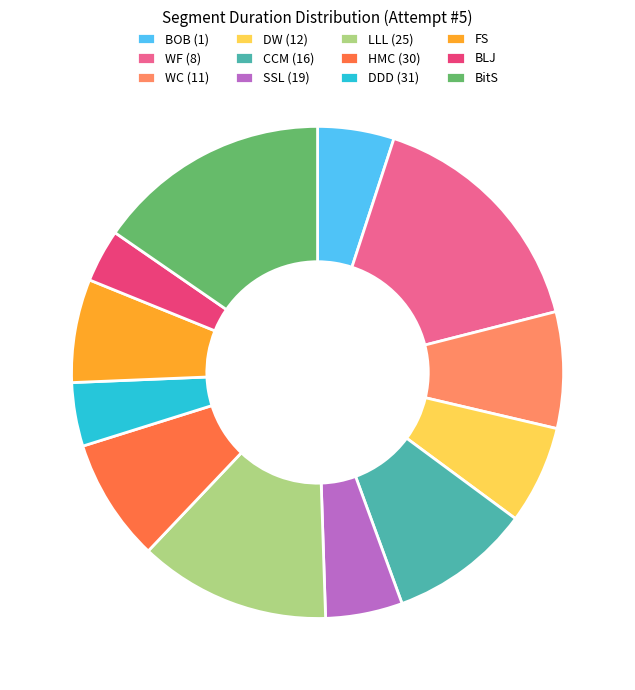

Does CCM (16) represent more than half of the total?

No